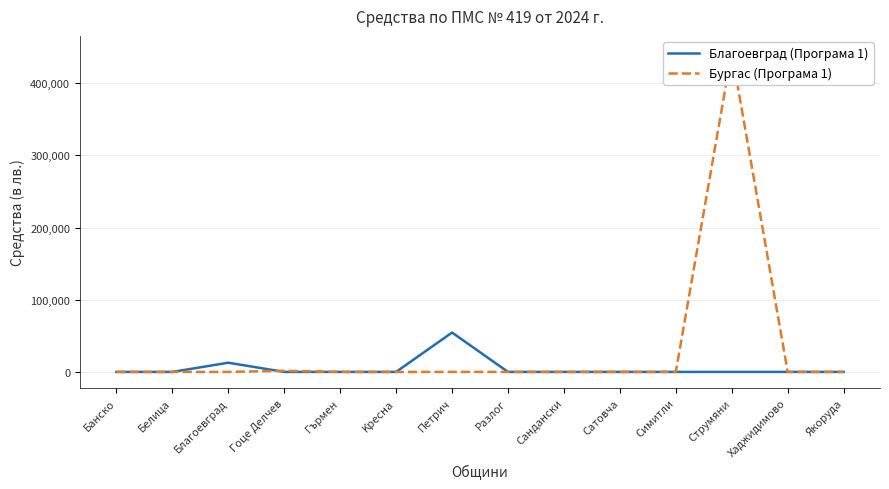

Rank the series by their maximum value, from highest to lowest.

Бургас (Програма 1), Благоевград (Програма 1)